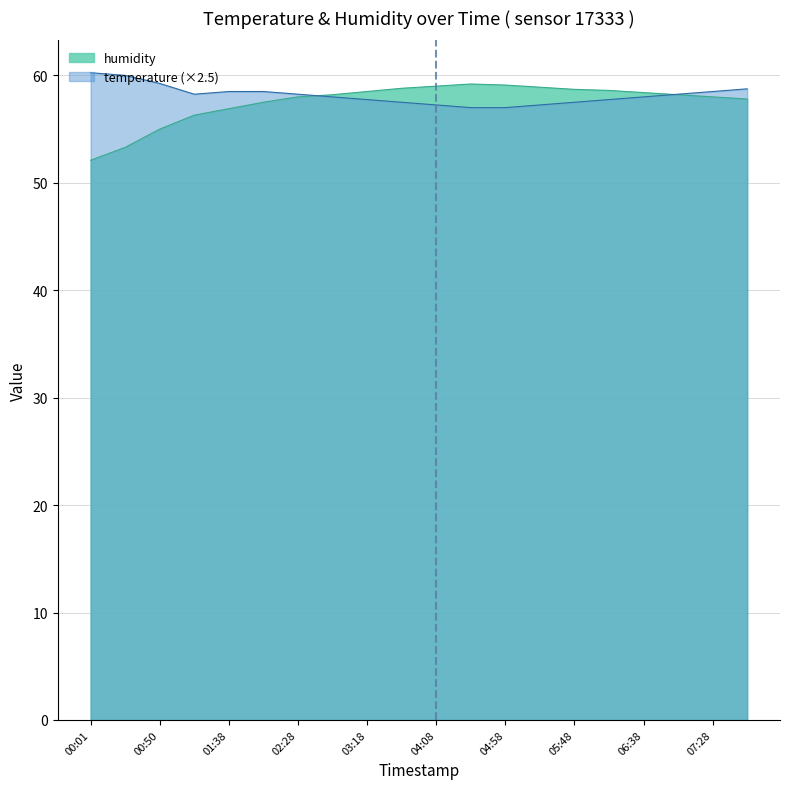

In humidity, how many points are higher than both neighbors (excluding endpoints)?

1